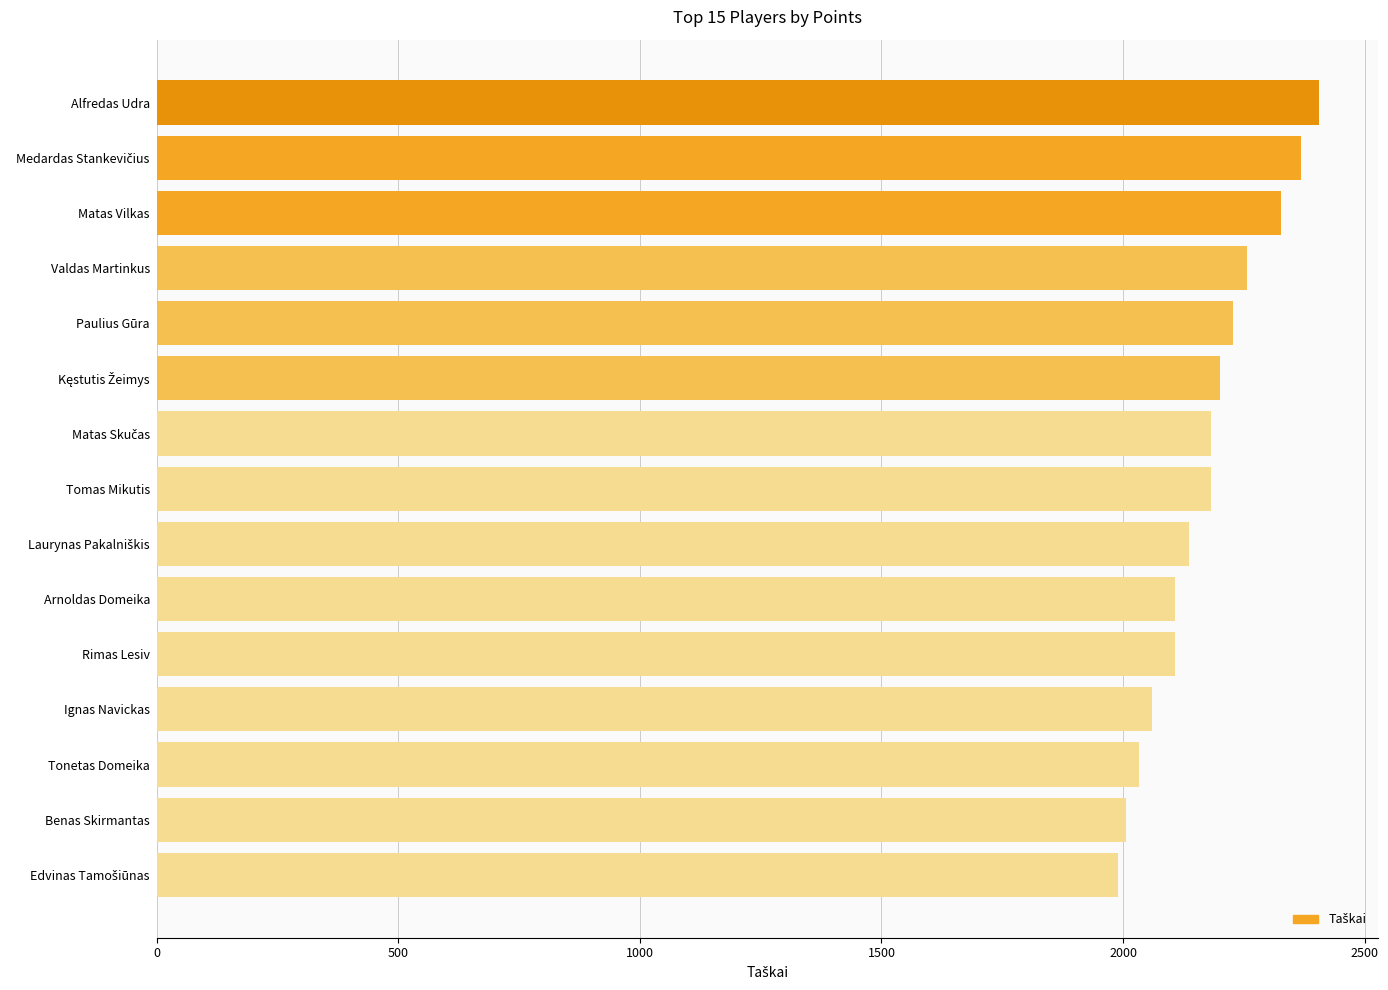

What is the approximate value at Tonetas Domeika?

2033.5